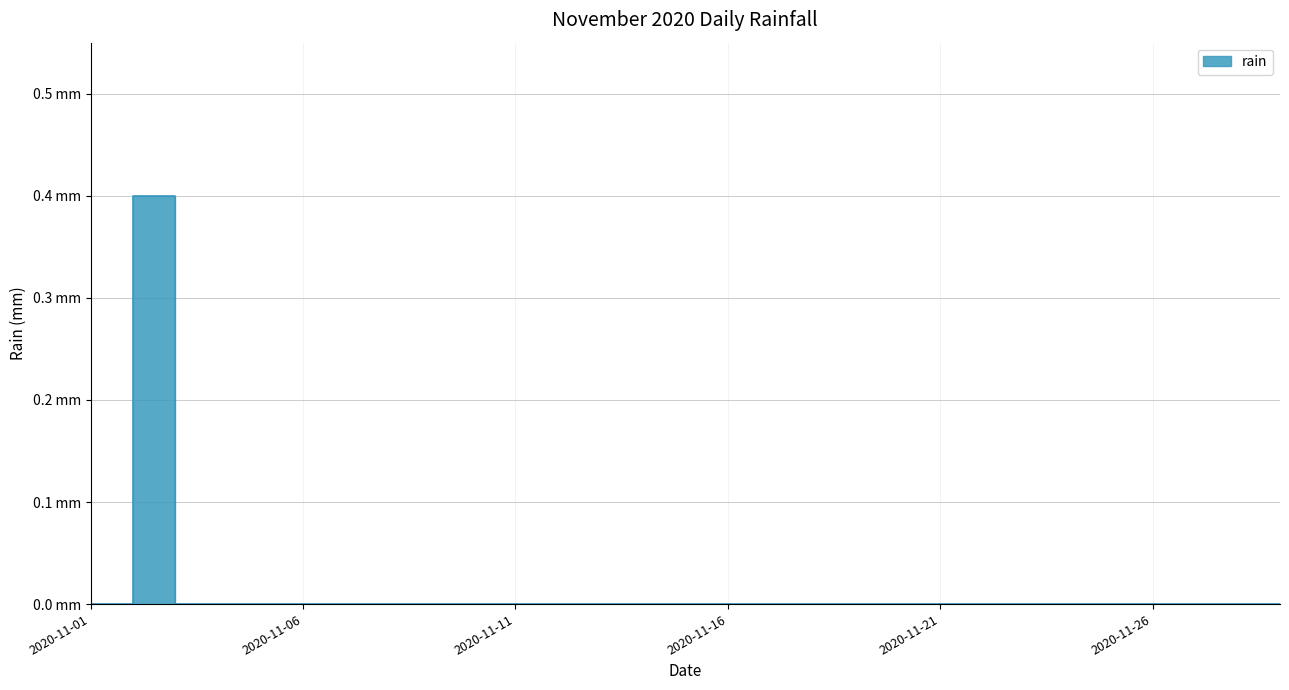

Is it true that the value at 2020-11-25 is 0.0?

True